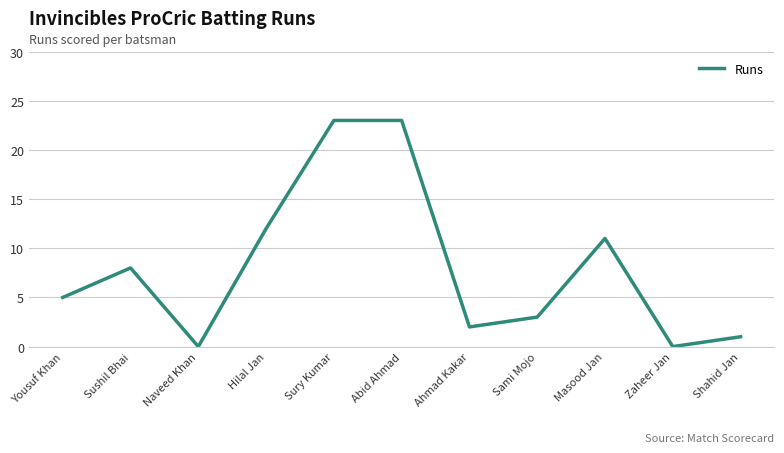

What position from the left is Zaheer Jan?

10